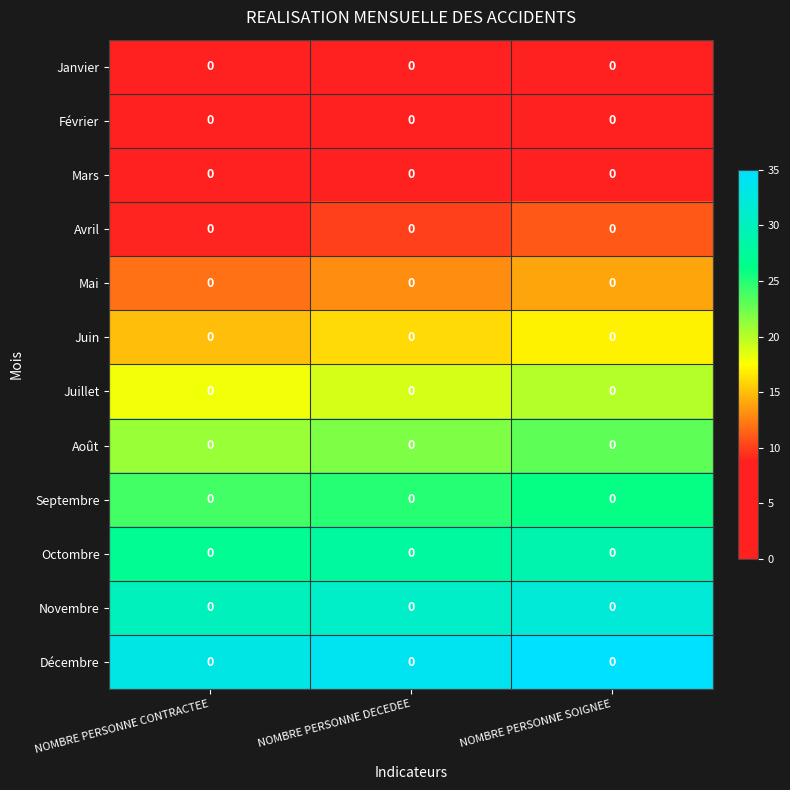

True or false: Décembre has a value of 8 at NOMBRE PERSONNE SOIGNEE.

False